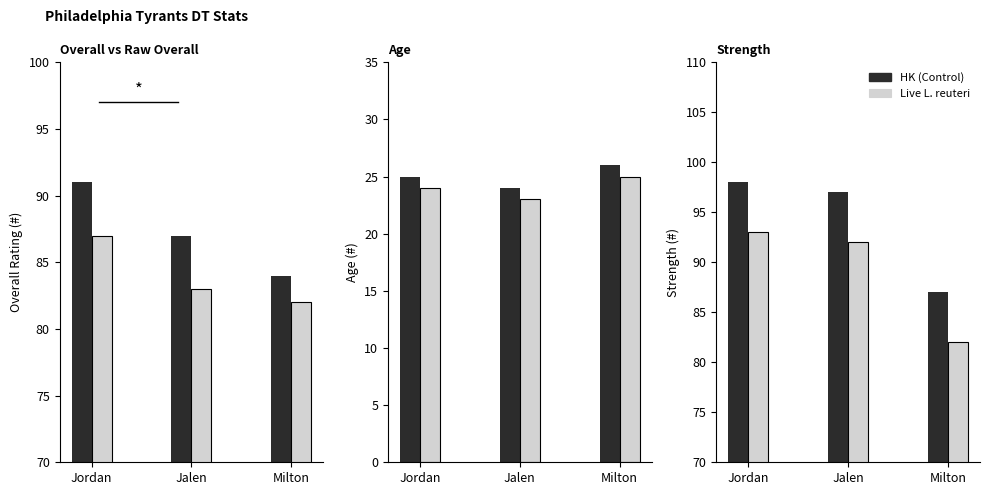

What value does the OVR Raw series have at Jalen?

83